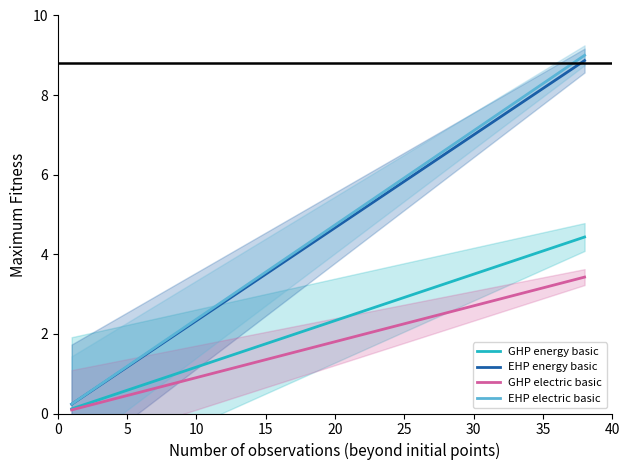

Which series has the largest total across all categories?

EHP electric basic